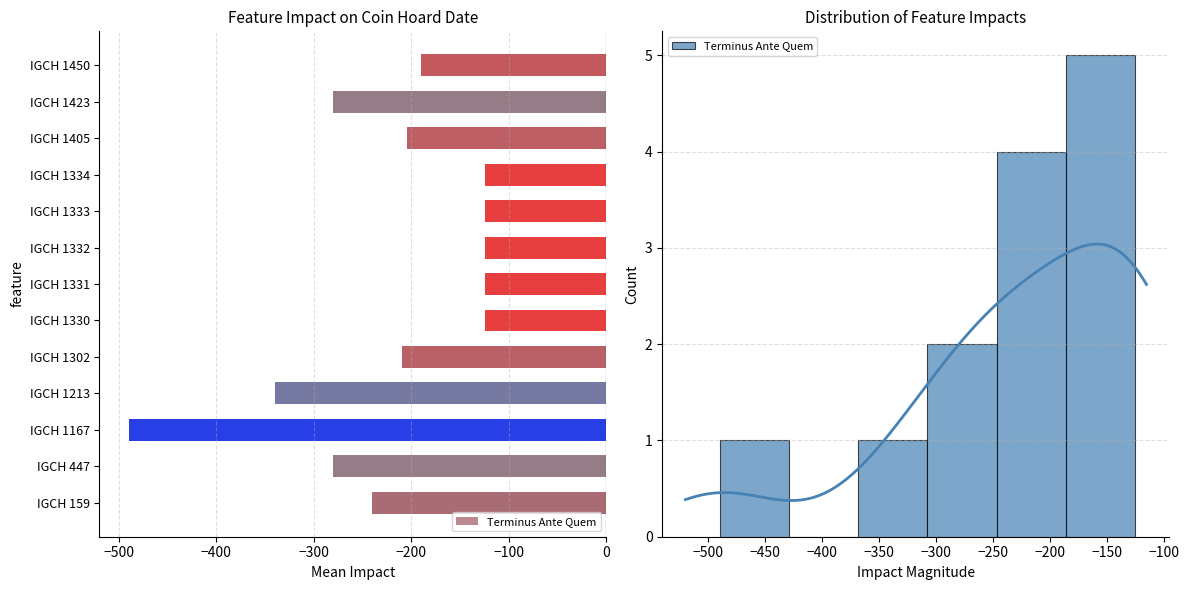

What is the smallest value displayed?

-490